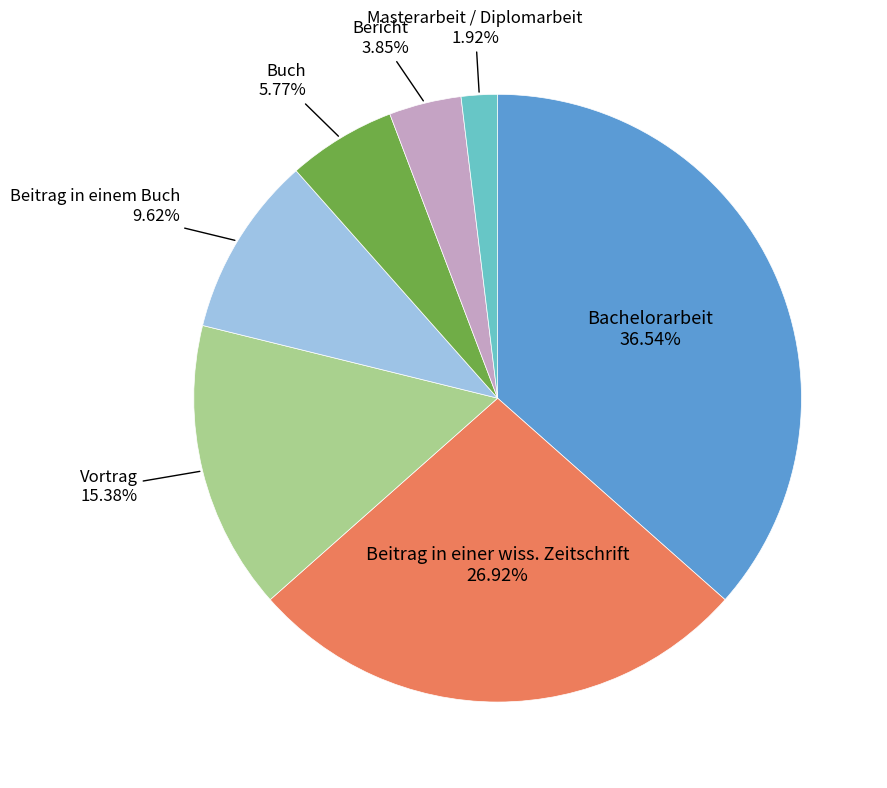

How many segments does this pie chart have?

7